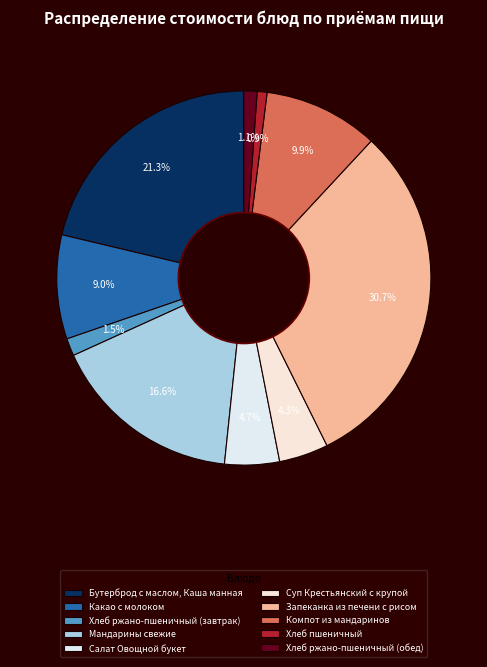

Is it true that Запеканка из печени с рисом is 21% of the pie?

False